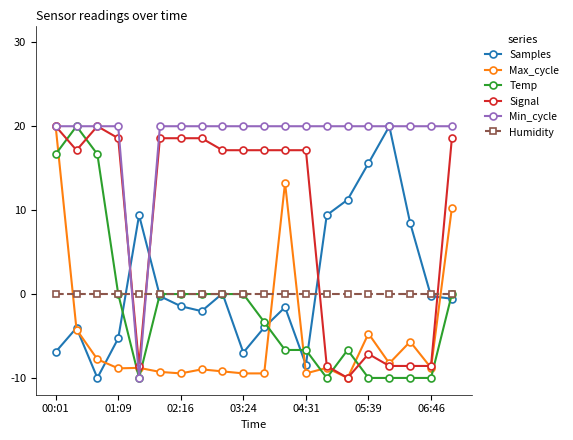

True or false: Samples has more than 1 points higher than both neighbors.

True